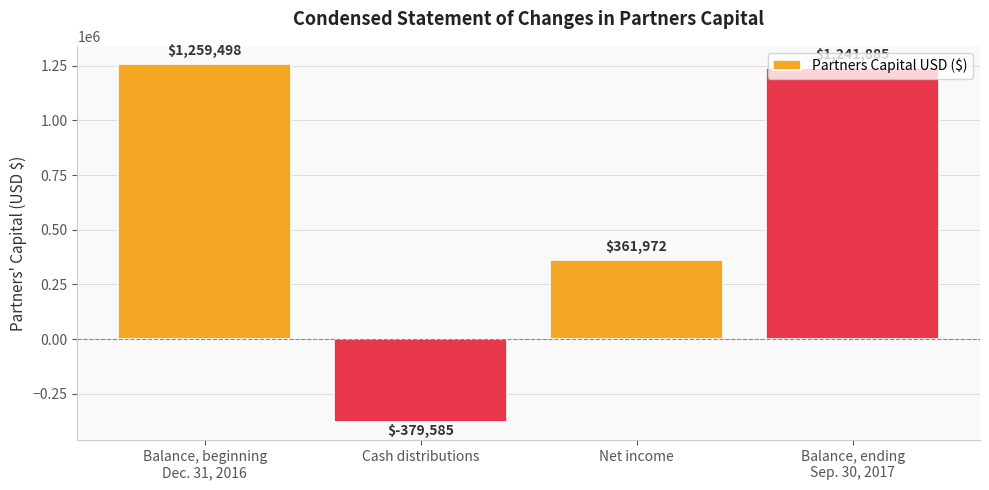

True or false: the data shows 1241885 at Balance, ending
Sep. 30, 2017.

True